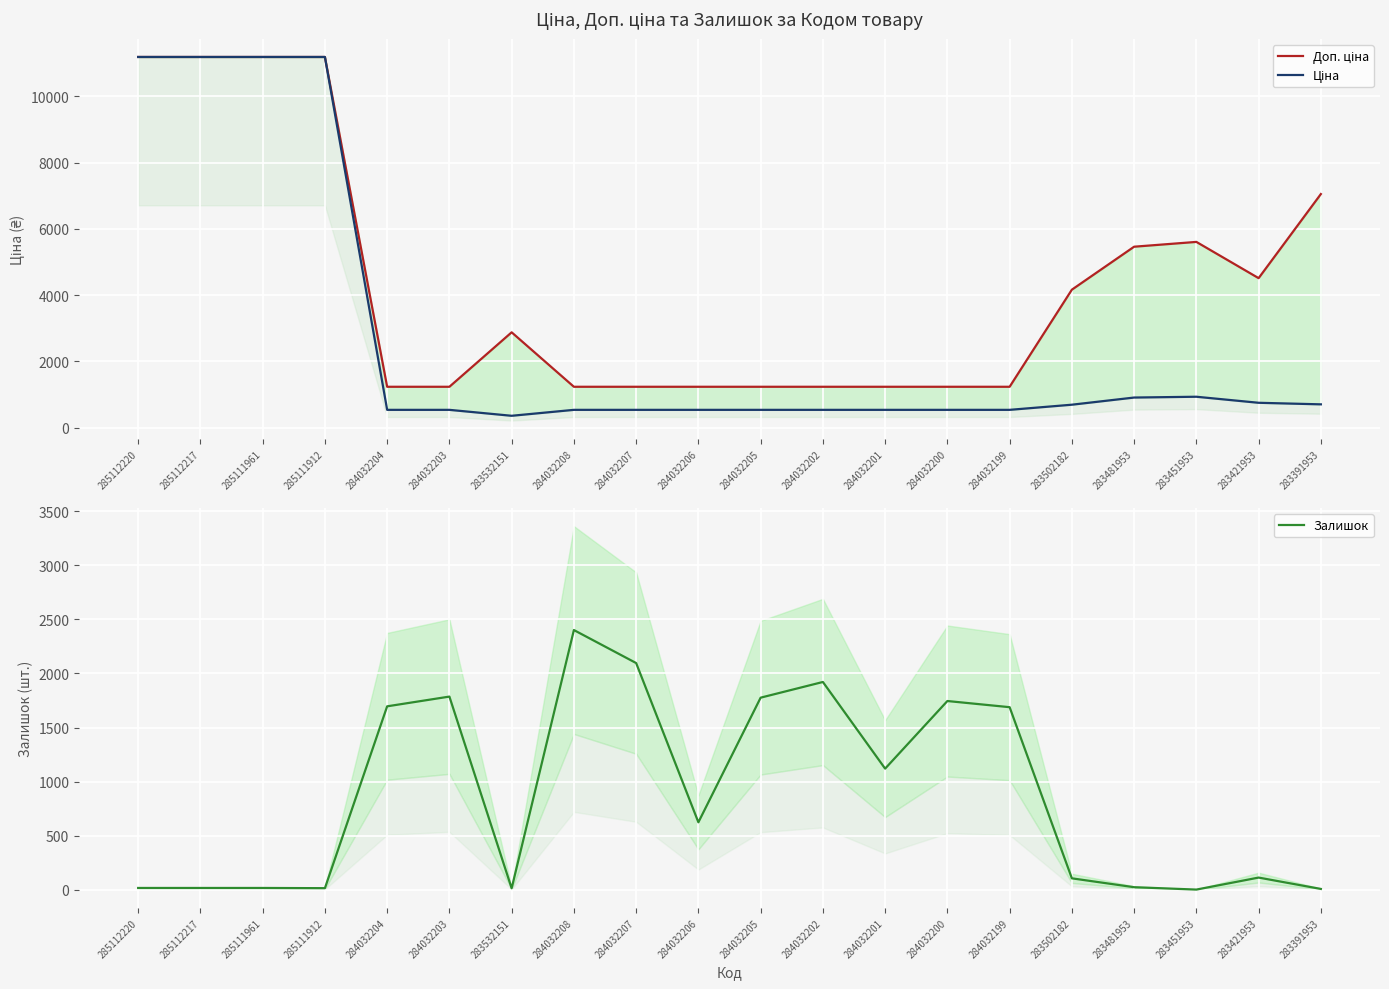

Reading left to right, what are all the values shown in this chart?

Доп. ціна: 285112220=11188.2	285112217=11188.2	285111961=11188.2	285111912=11188.2	284032204=1235.4	284032203=1235.4	283532151=2878.8	284032208=1235.4	284032207=1235.4	284032206=1235.4	284032205=1235.4	284032202=1235.4	284032201=1235.4	284032200=1235.4	284032199=1235.4	283502182=4165.6	283481953=5462.3	283451953=5607.2	283421953=4513.3	283391953=7051.3
Ціна: 285112220=11188.2	285112217=11188.2	285111961=11188.2	285111912=11188.2	284032204=539.0	284032203=539.0	283532151=359.9	284032208=539.0	284032207=539.0	284032206=539.0	284032205=539.0	284032202=539.0	284032201=539.0	284032200=539.0	284032199=539.0	283502182=694.3	283481953=910.4	283451953=934.5	283421953=752.2	283391953=705.1
Залишок: 285112220=17.0	285112217=17.0	285111961=17.0	285111912=15.0	284032204=1696.0	284032203=1786.0	283532151=14.0	284032208=2401.0	284032207=2096.0	284032206=624.0	284032205=1776.0	284032202=1921.0	284032201=1120.0	284032200=1745.0	284032199=1688.0	283502182=106.0	283481953=24.0	283451953=2.0	283421953=113.0	283391953=8.0